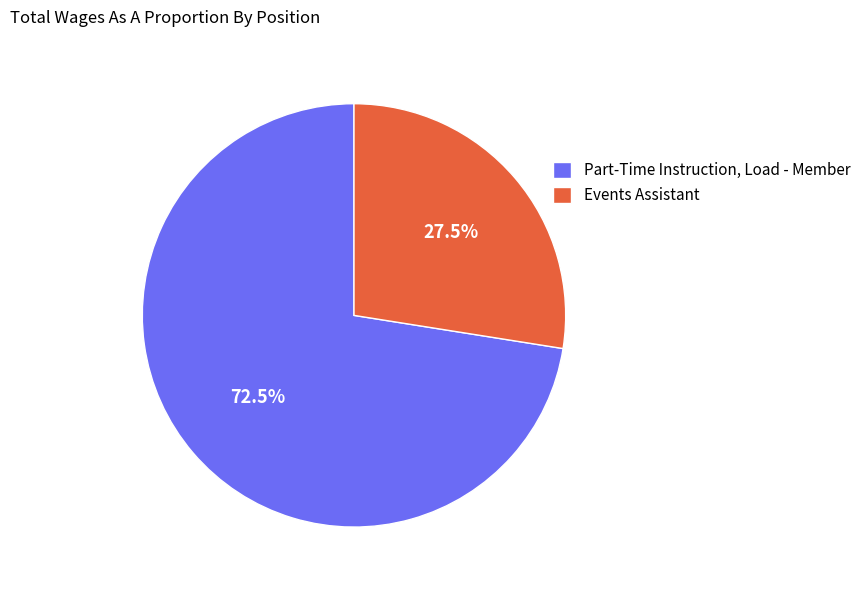

Combined, what portion of the pie is Part-Time Instruction, Load - Member and Events Assistant?

100.0%